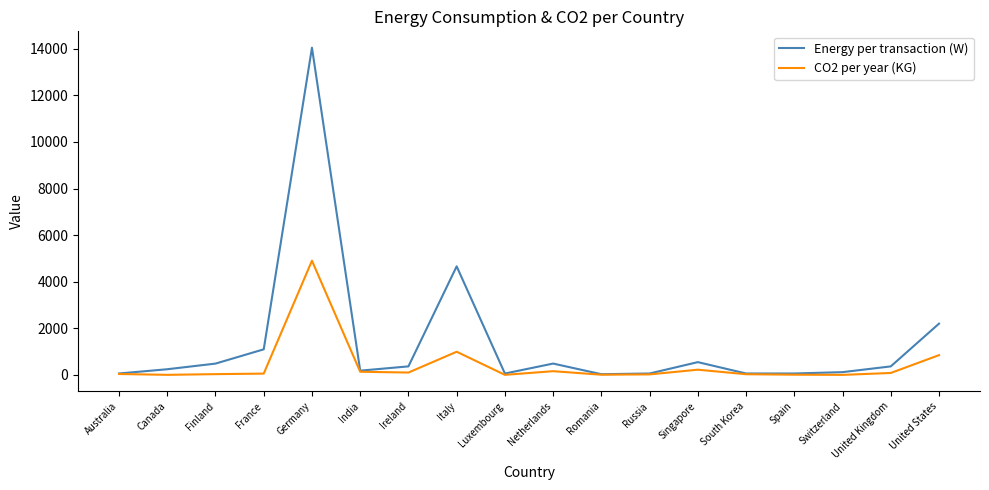

At which label is CO2 per year (KG) closest to 2452?

Italy